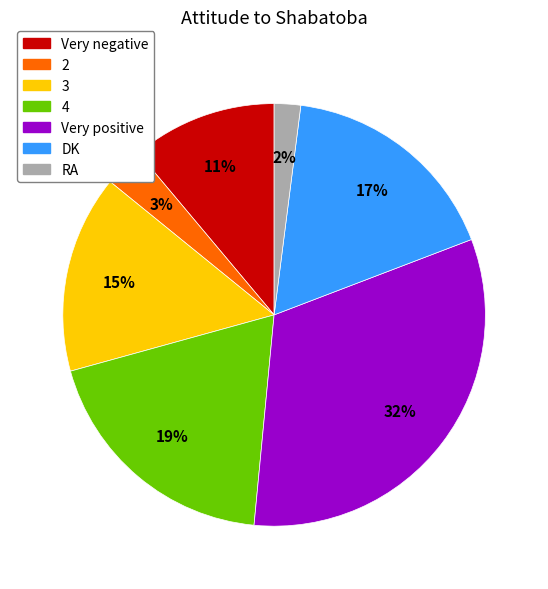

Rank the categories by value from lowest to highest.

RA, 2, Very negative, 3, DK, 4, Very positive